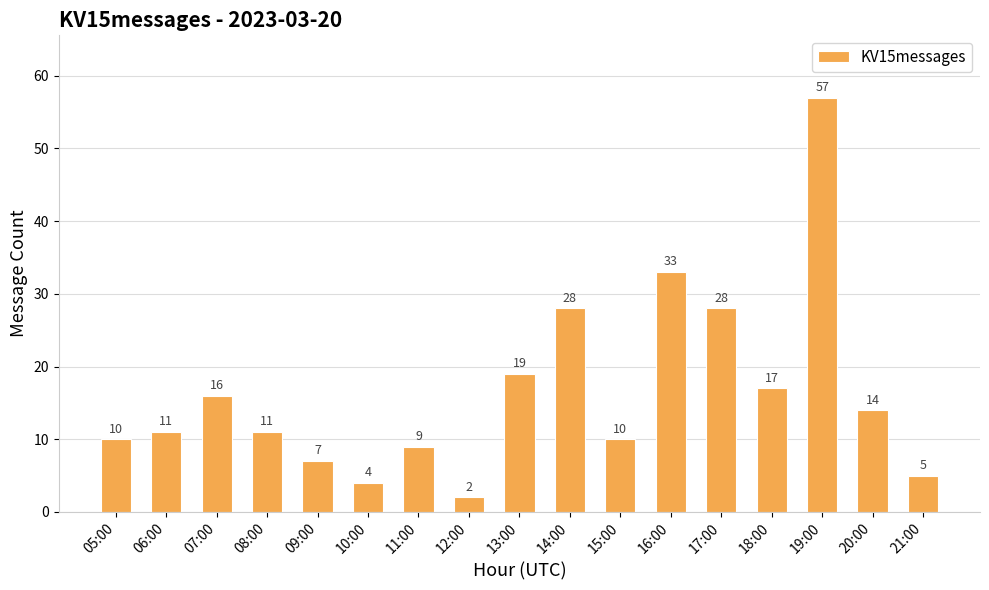

Reading left to right, what are all the values shown in this chart?

10	11	16	11	7	4	9	2	19	28	10	33	28	17	57	14	5